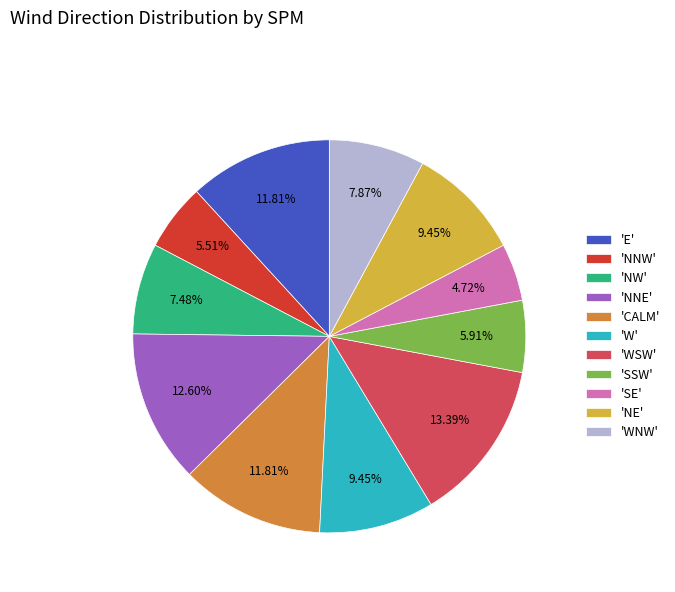

Is there a majority slice in this chart?

No